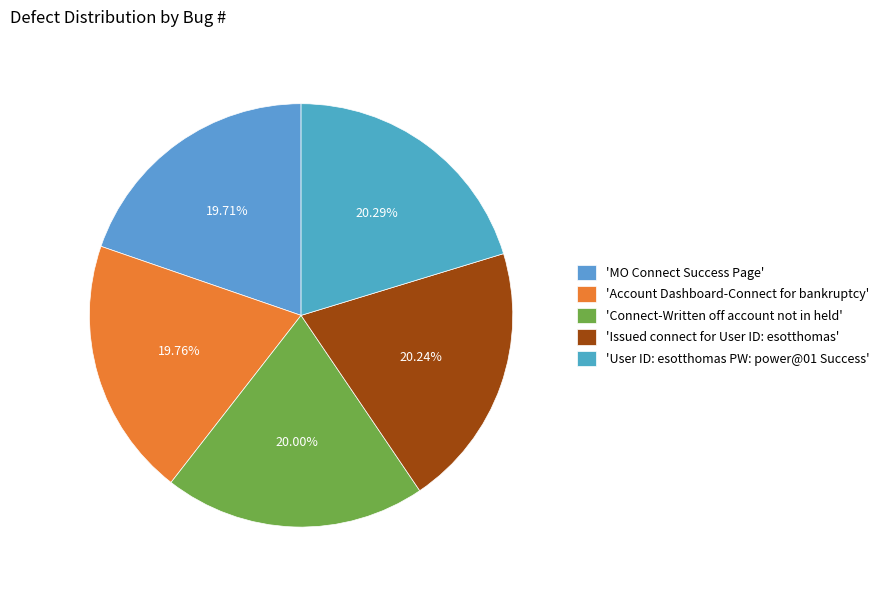

Is there any slice that represents more than half of the pie?

No